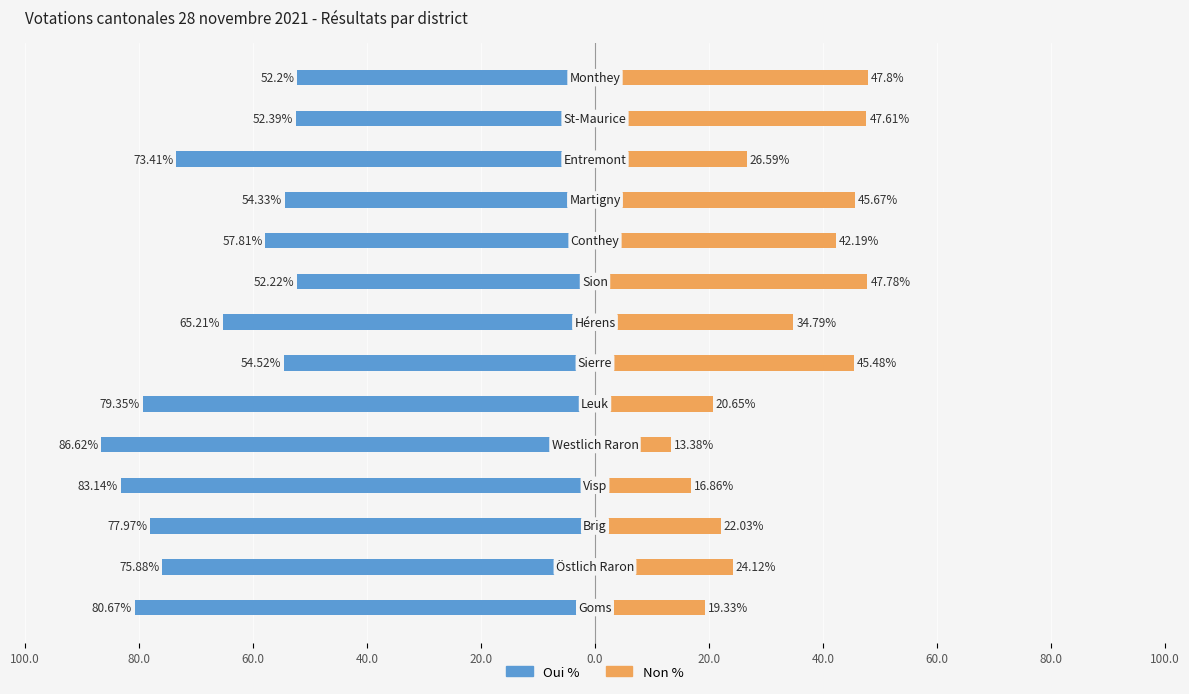

What is the average value of the Non % series?

32.4